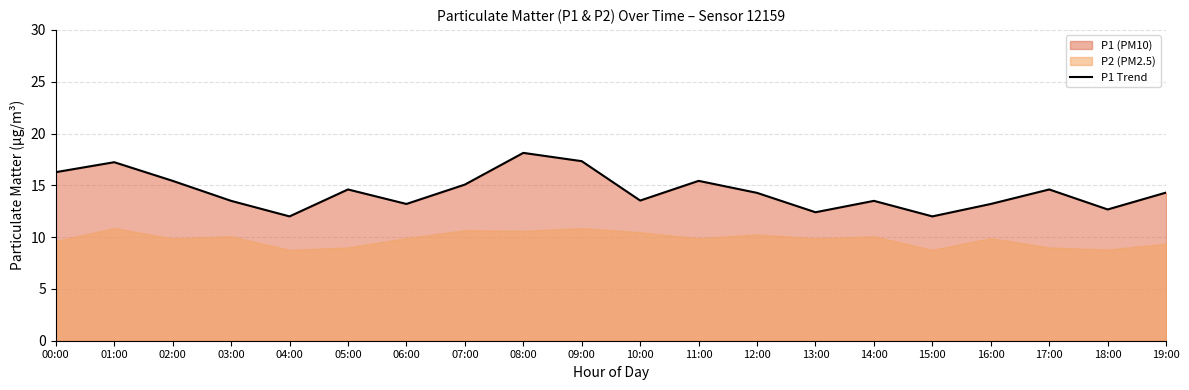

What is the difference between the values at 17:00 and 04:00?

2.6